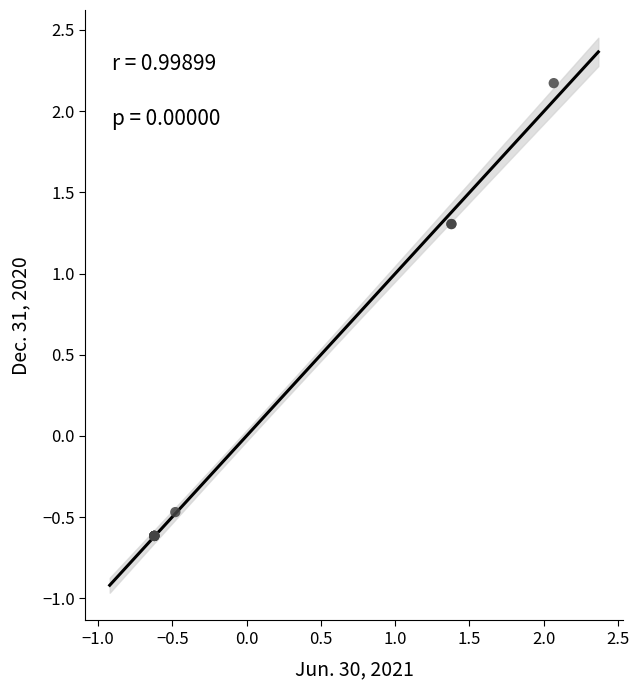

What Y value in the scatter plot is closest to 0?

-0.5